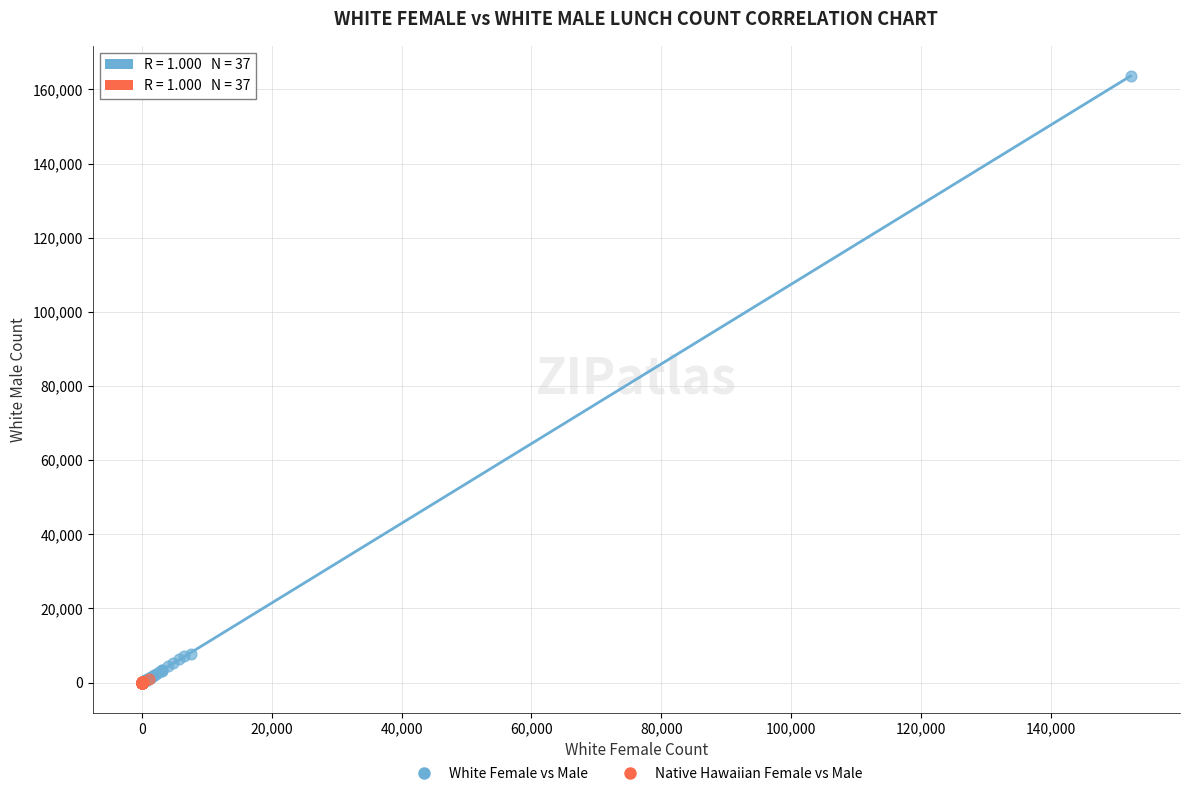

Which series contains the highest Y value?

White Female vs Male